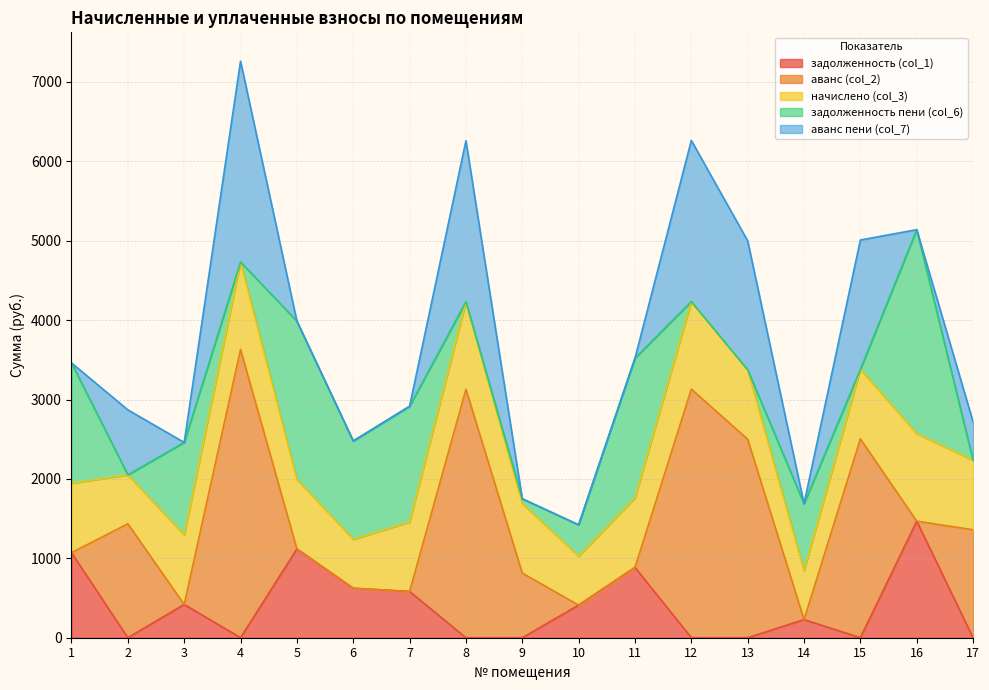

What is the value of the задолженность (col_1) point at the 14th from the left?

228.3